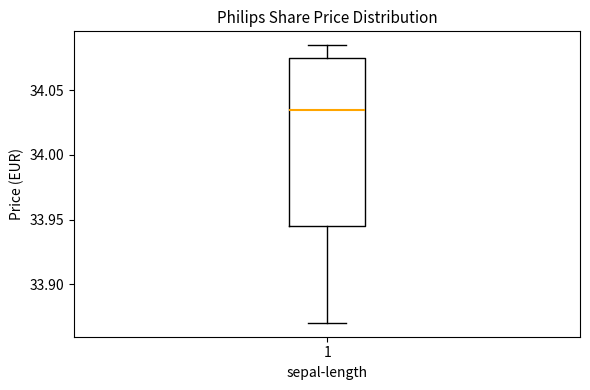

Where is the lower edge of the box at x = 1 on the y-axis? The values are not printed on the chart, so give them approximately, as read against the axis.

33.945